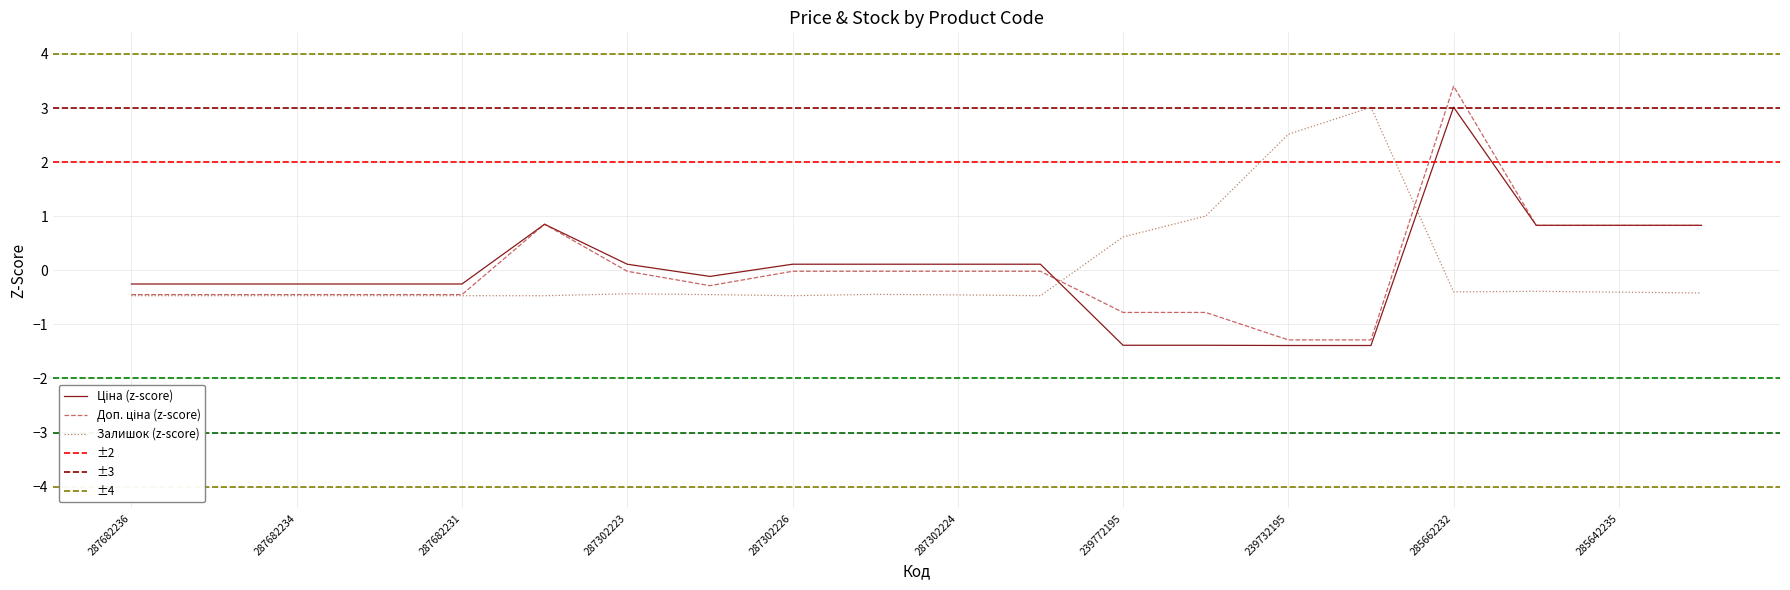

Between 287682236 and 287302224, which is larger?

287302224